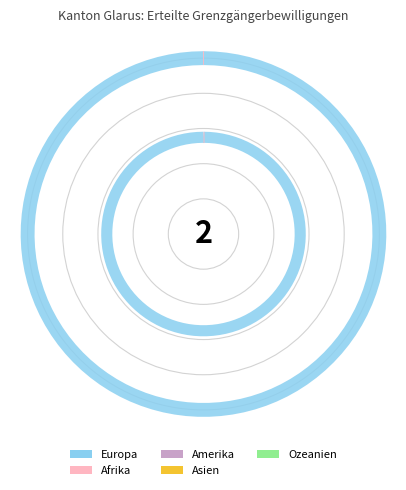

Count the number of slices in the pie.

5